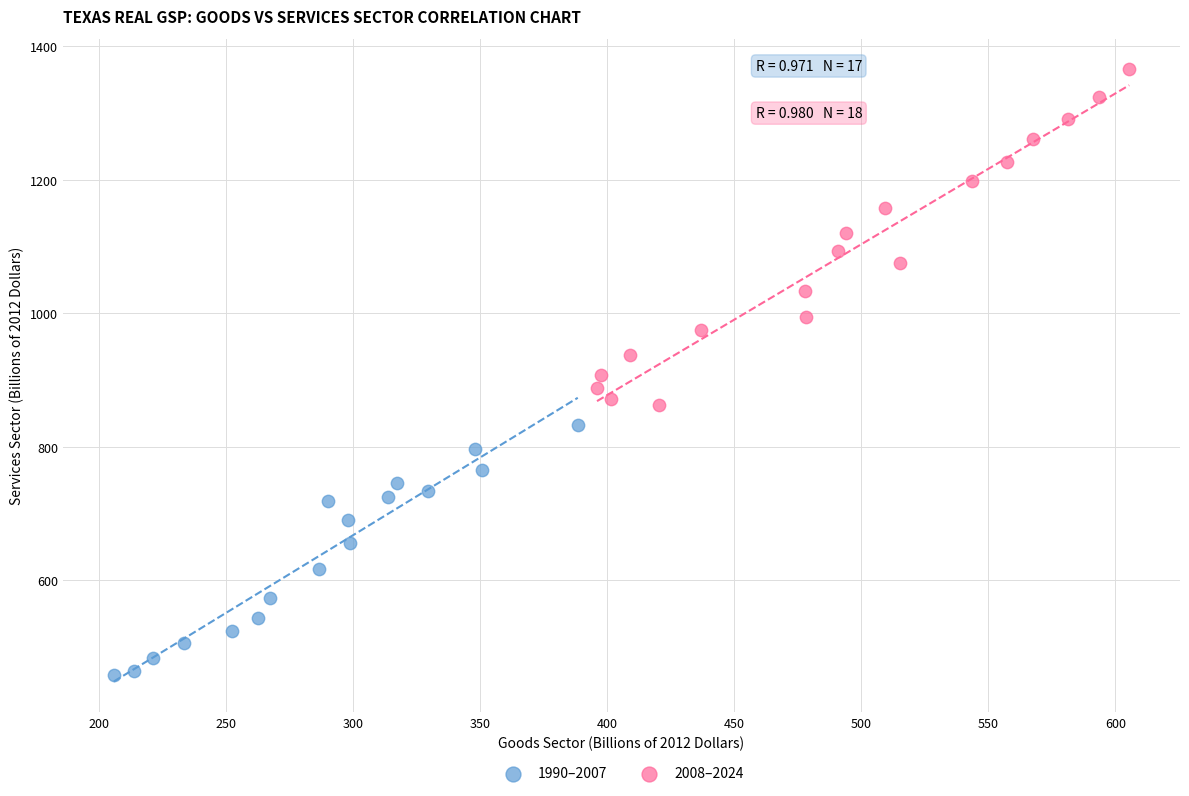

Which series contains the highest Y value?

2008–2024